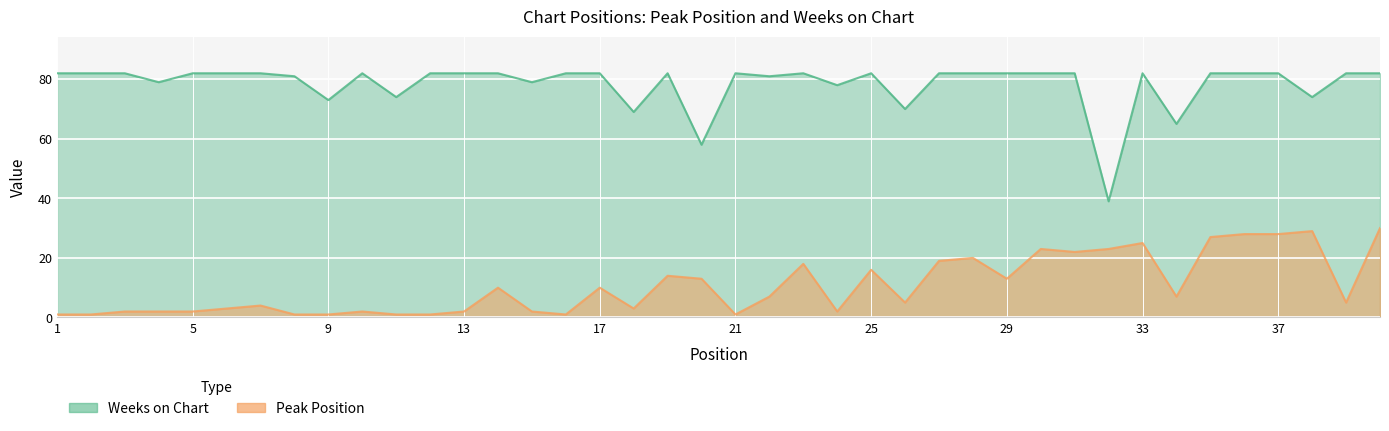

How many lines are shown in the chart?

2